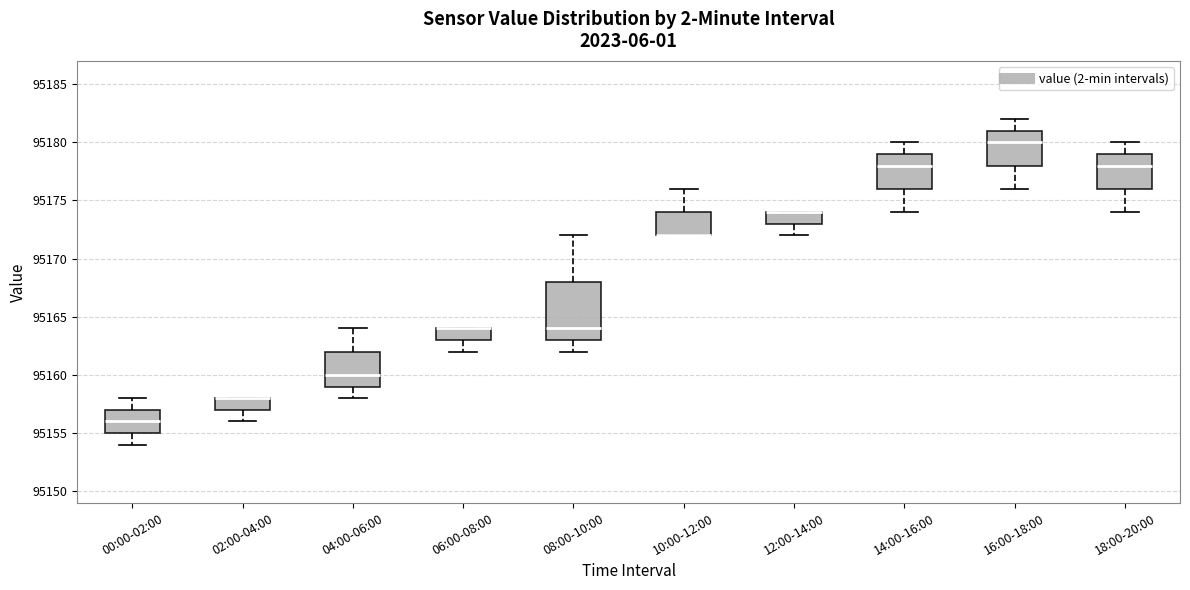

Where is the upper edge of the box for 18:00-20:00 on the y-axis? The values are not printed on the chart, so give them approximately, as read against the axis.

95179